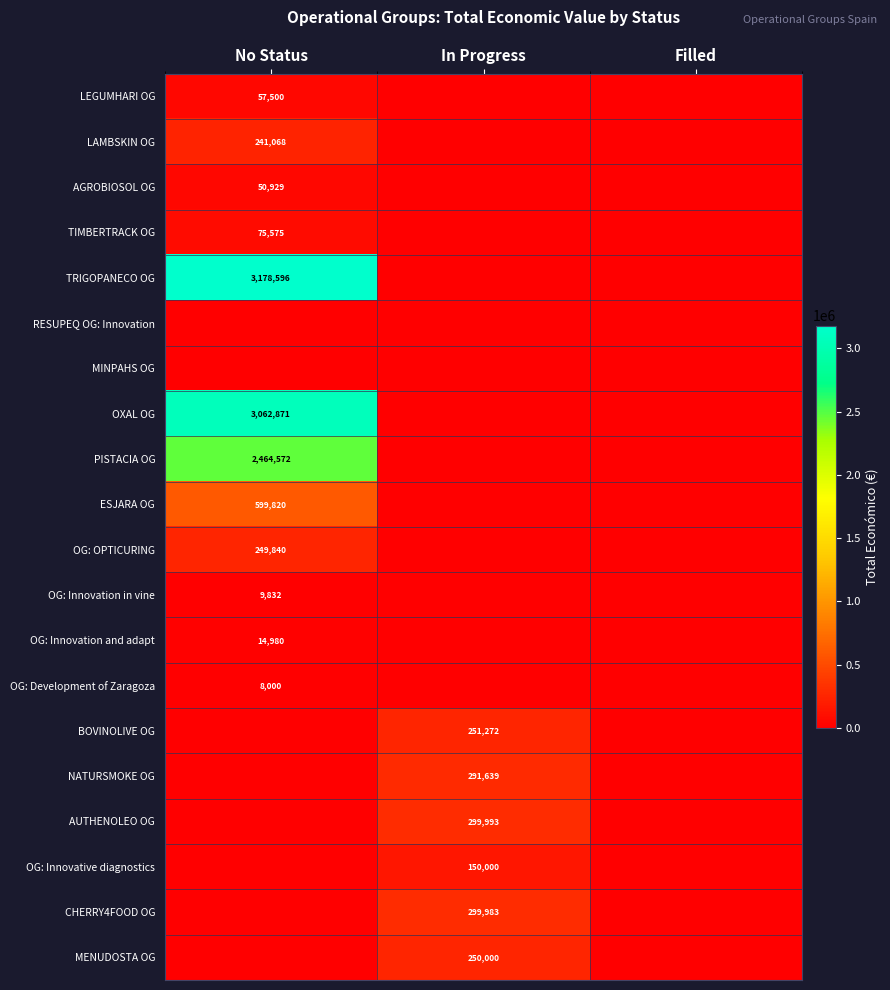

Is it true that AGROBIOSOL OG equals 20128 at No Status?

False